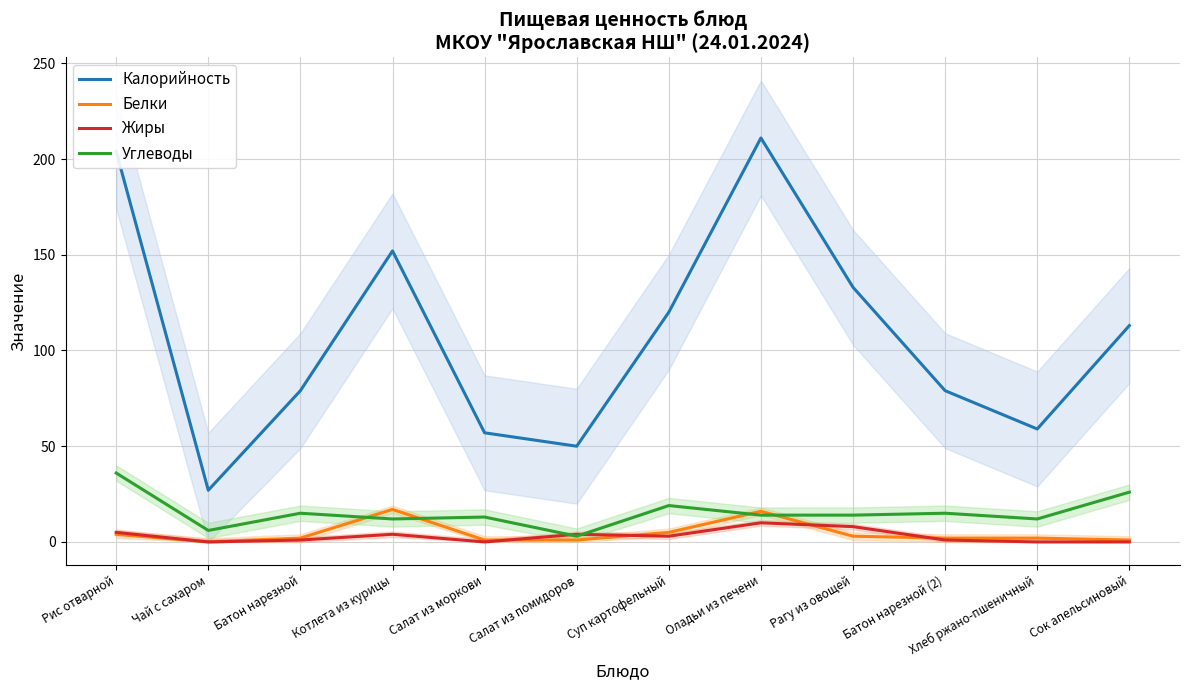

What is the highest value of the Калорийность series?

211